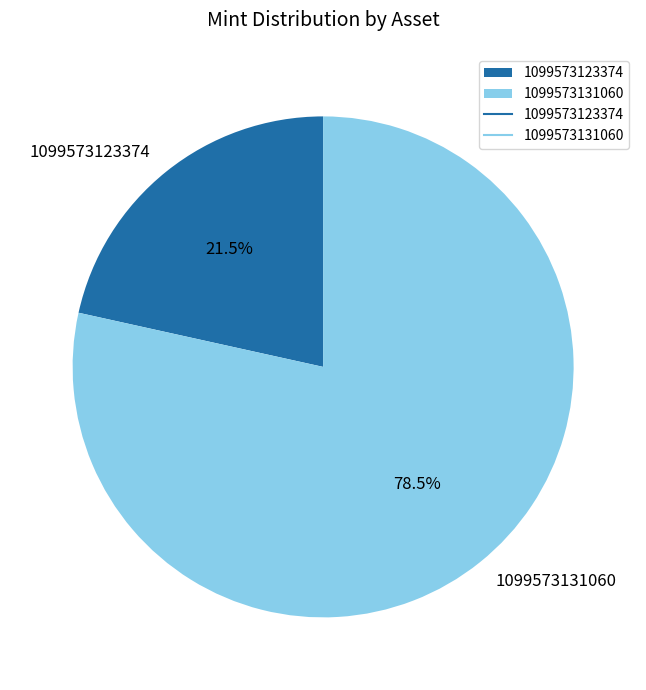

What is the majority slice?

1099573131060